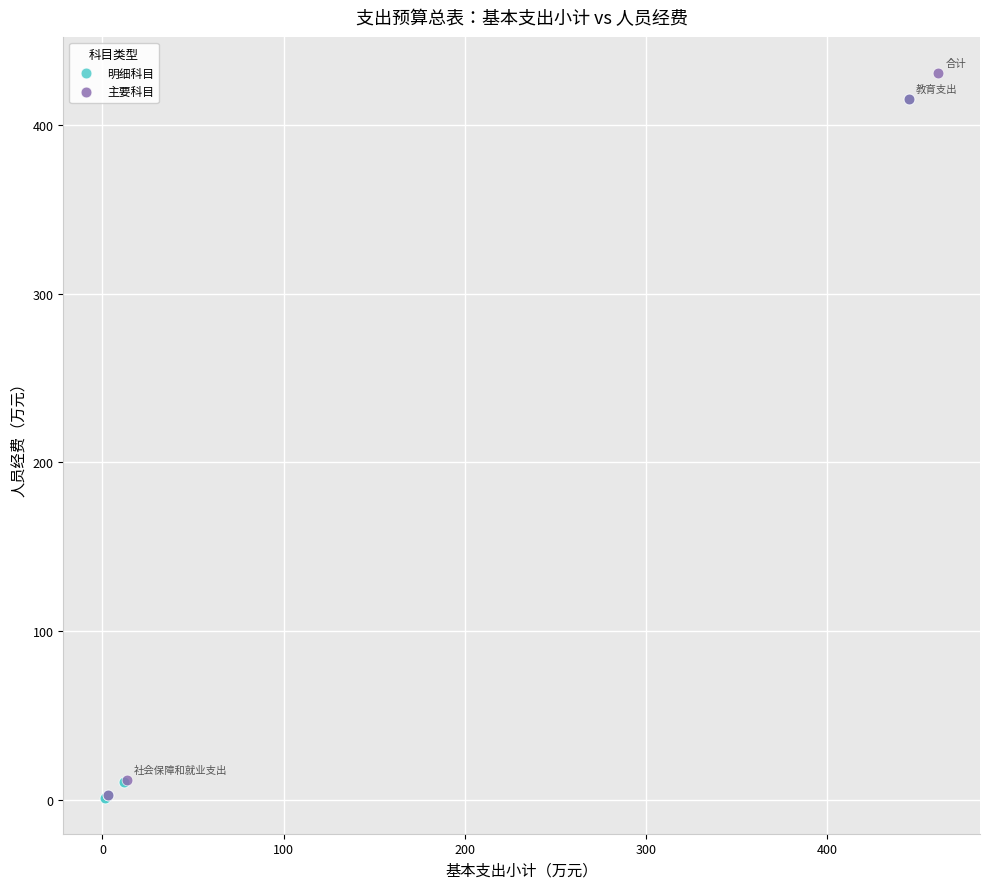

Which series reaches the maximum Y coordinate?

主要科目